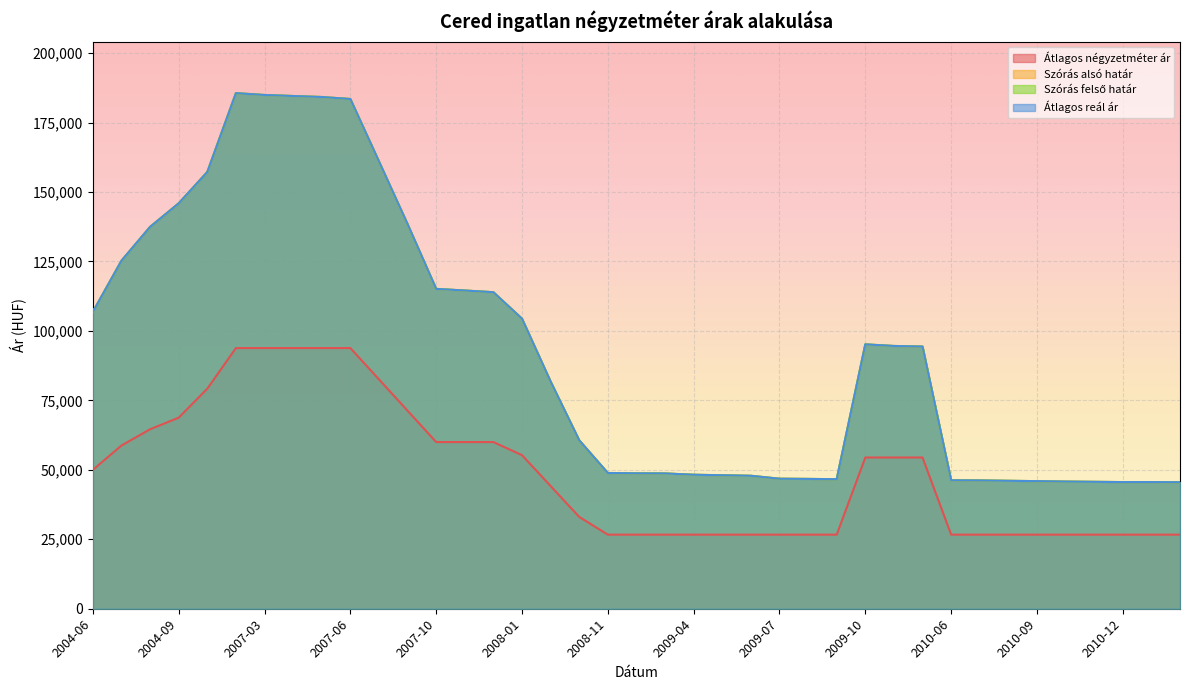

At which category does Szórás alsó határ reach its first local valley?

2009-09